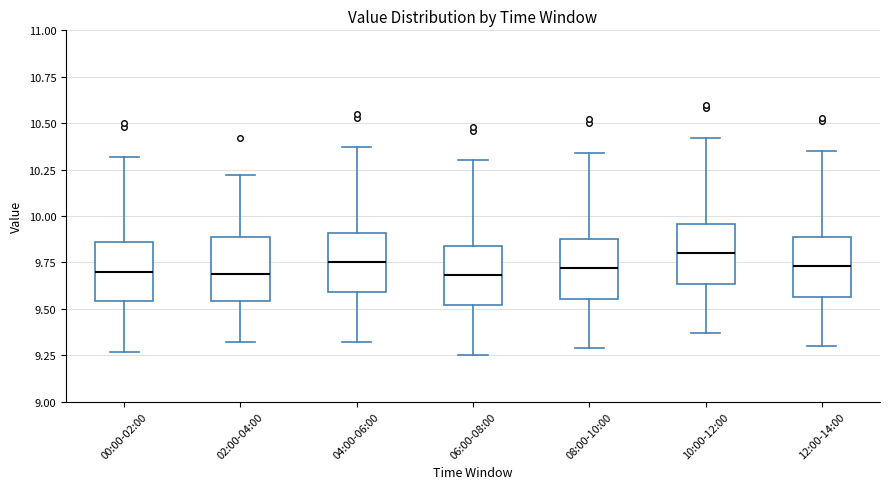

Reading left to right, read every box against the y-axis: the position of its median line, the range the box covers, and the ends of its whiskers. The values are not printed on the chart, so give them approximately, as read against the axis.

00:00-02:00: median 9.70, box 9.55 to 9.85, whiskers 9.25 to 10.30
02:00-04:00: median 9.70, box 9.55 to 9.90, whiskers 9.30 to 10.20
04:00-06:00: median 9.75, box 9.60 to 9.90, whiskers 9.30 to 10.35
06:00-08:00: median 9.70, box 9.50 to 9.85, whiskers 9.25 to 10.30
08:00-10:00: median 9.70, box 9.55 to 9.90, whiskers 9.30 to 10.35
10:00-12:00: median 9.80, box 9.65 to 9.95, whiskers 9.35 to 10.40
12:00-14:00: median 9.75, box 9.55 to 9.90, whiskers 9.30 to 10.35